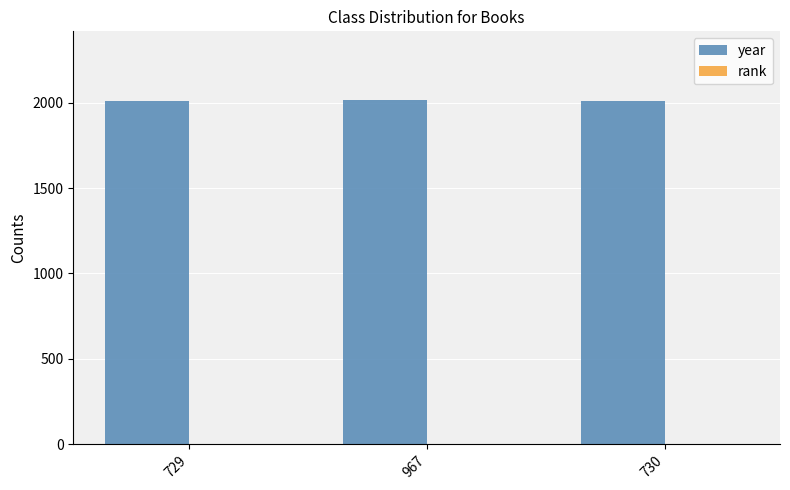

How many groups of bars are there?

3